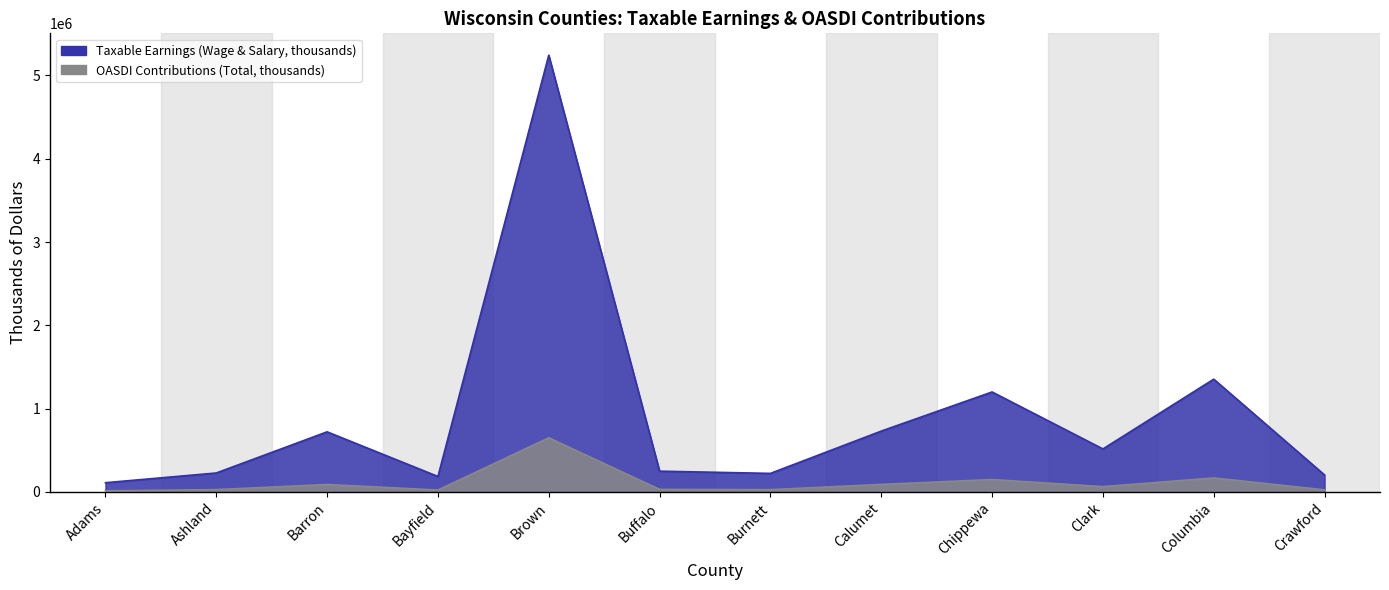

Reading left to right, what are all the values shown in this chart?

Taxable Earnings (Wage & Salary, thousands): Adams=110934	Ashland=227656	Barron=721591	Bayfield=185835	Brown=5242964	Buffalo=249451	Burnett=222746	Calumet=730578	Chippewa=1200251	Clark=516295	Columbia=1353891	Crawford=203571
OASDI Contributions (Total, thousands): Adams=13756	Ashland=28229	Barron=89477	Bayfield=23043	Brown=650128	Buffalo=30932	Burnett=27620	Calumet=90592	Chippewa=148831	Clark=64021	Columbia=167883	Crawford=25243